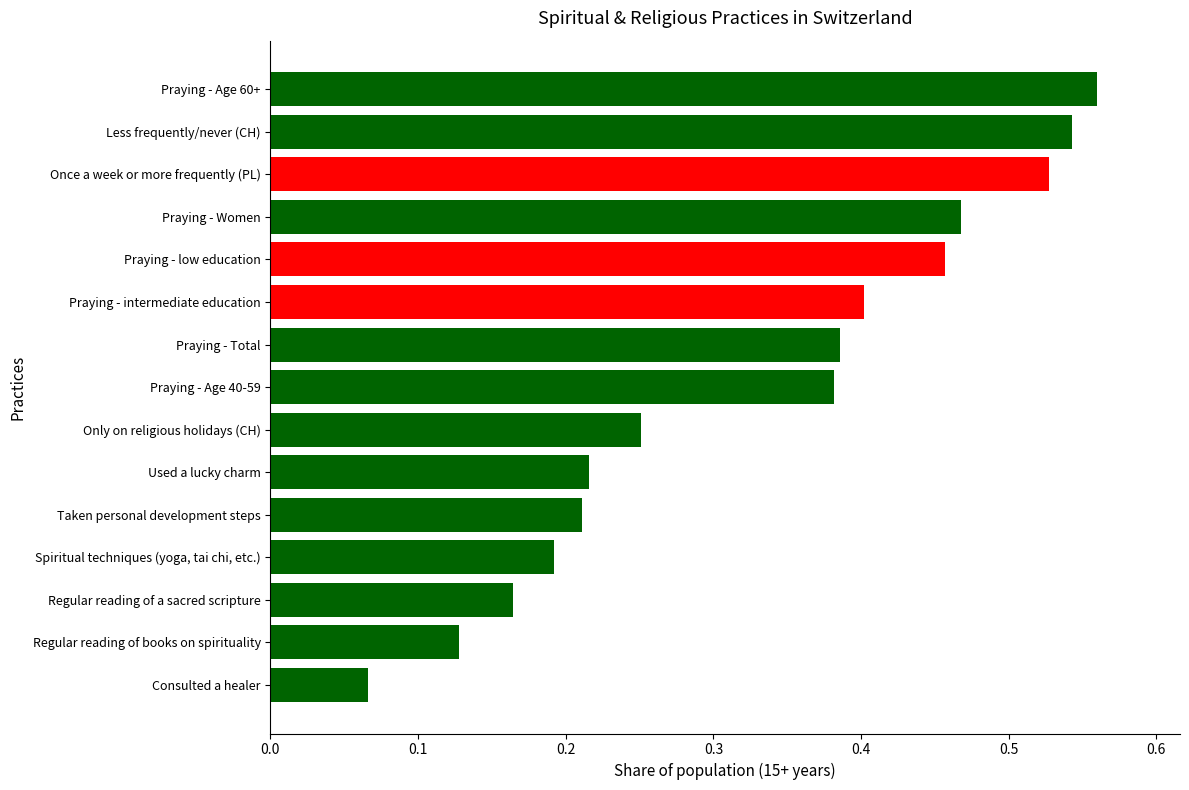

What is the sum of all values?

5.0